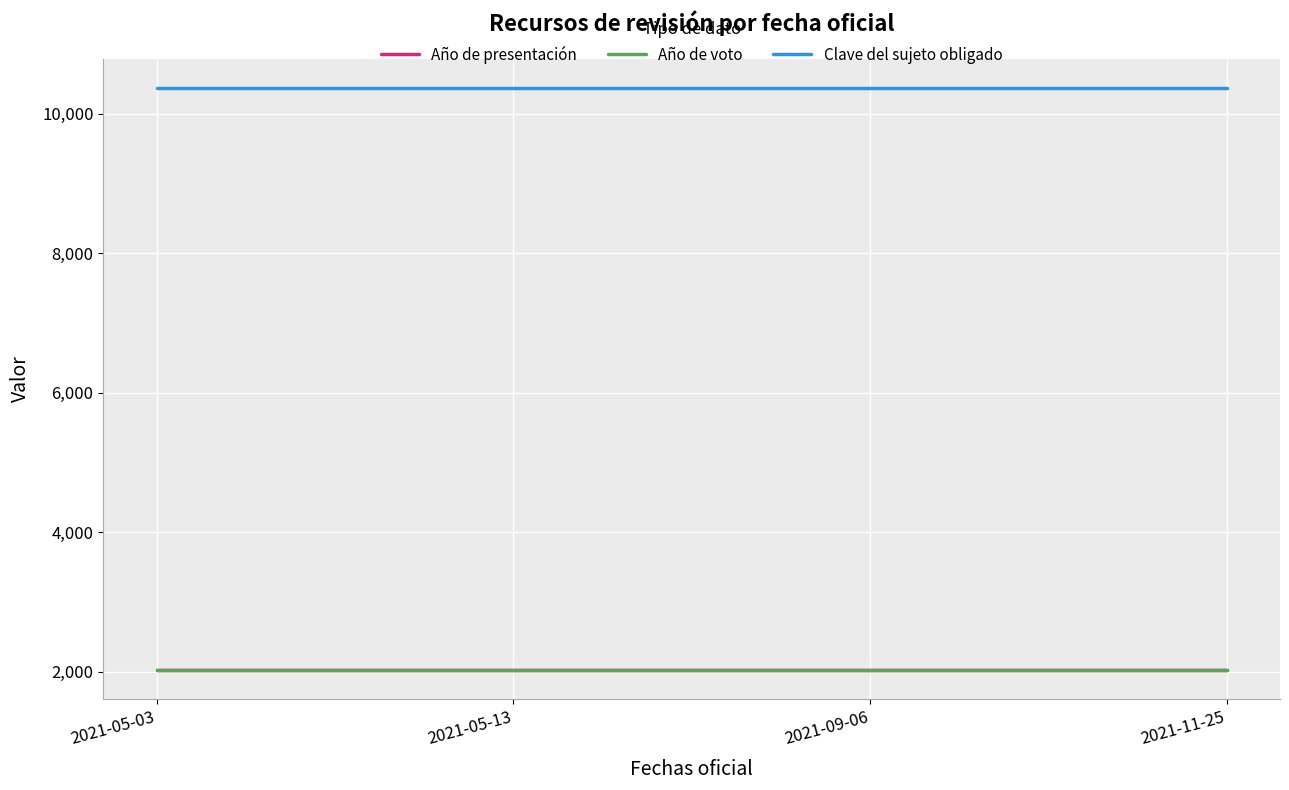

Reading right to left, list all the values displayed in this chart.

Año de presentación: 2021	2021	2021	2021
Año de voto: 2021	2021	2021	2021
Clave del sujeto obligado: 10369	10369	10369	10369